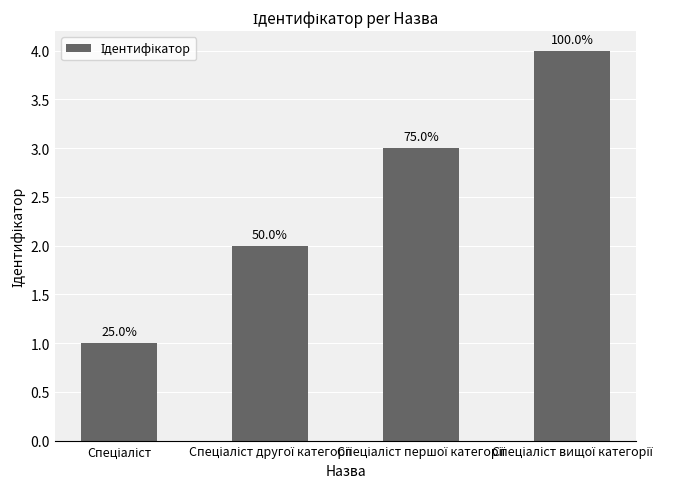

At which category does the chart reach its minimum across all series?

Спеціаліст